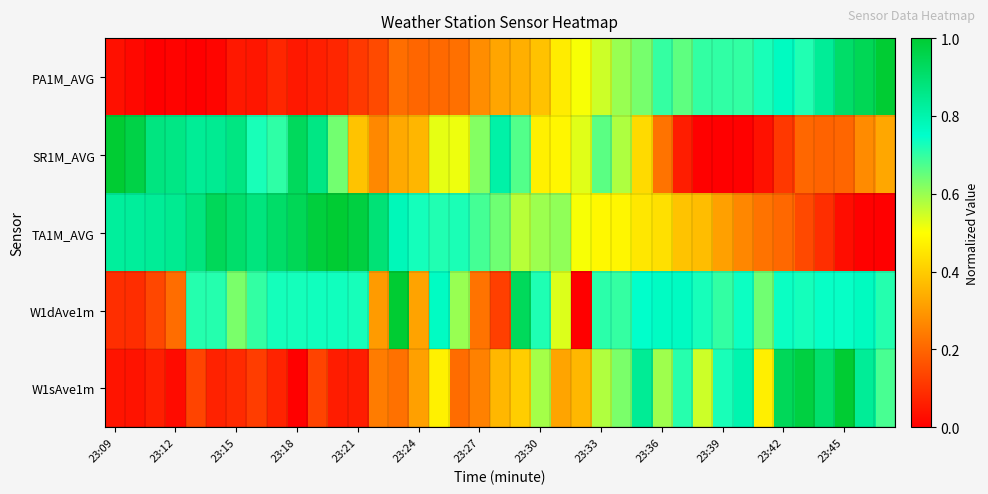

At which category is the sum across all series the highest?

26